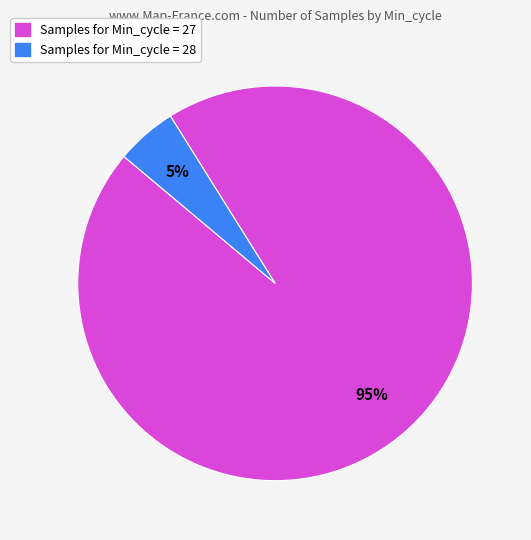

Is there any slice that represents more than half of the pie?

Yes